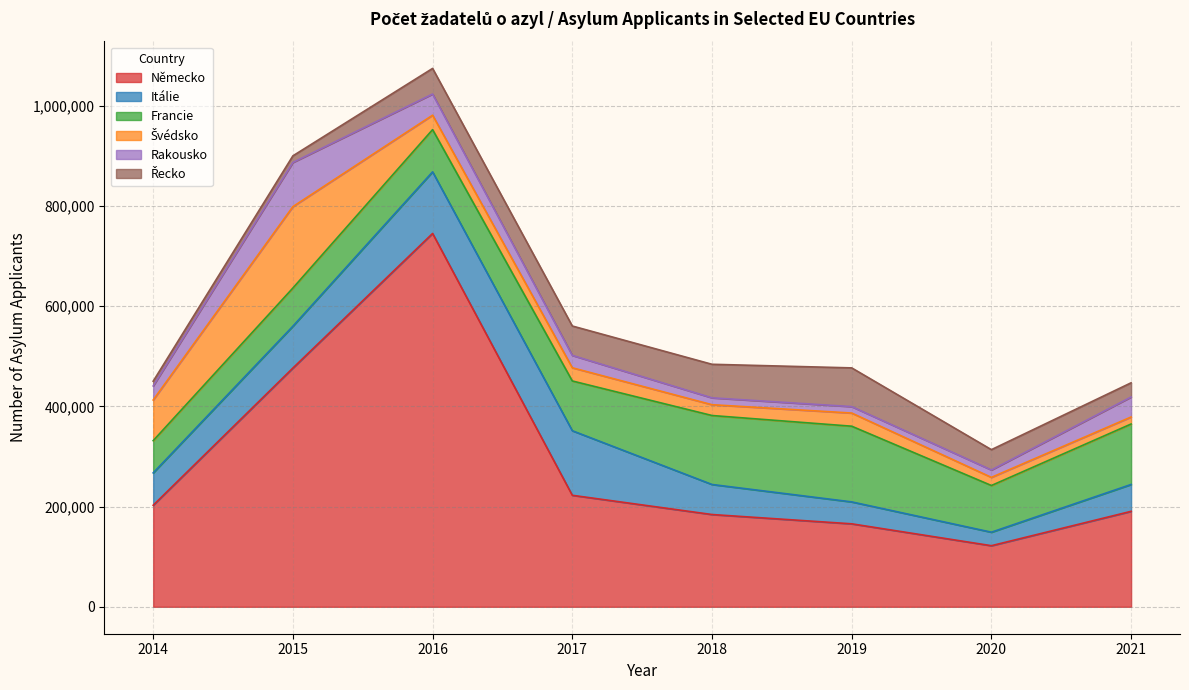

Which series has the widest spread of values?

Německo